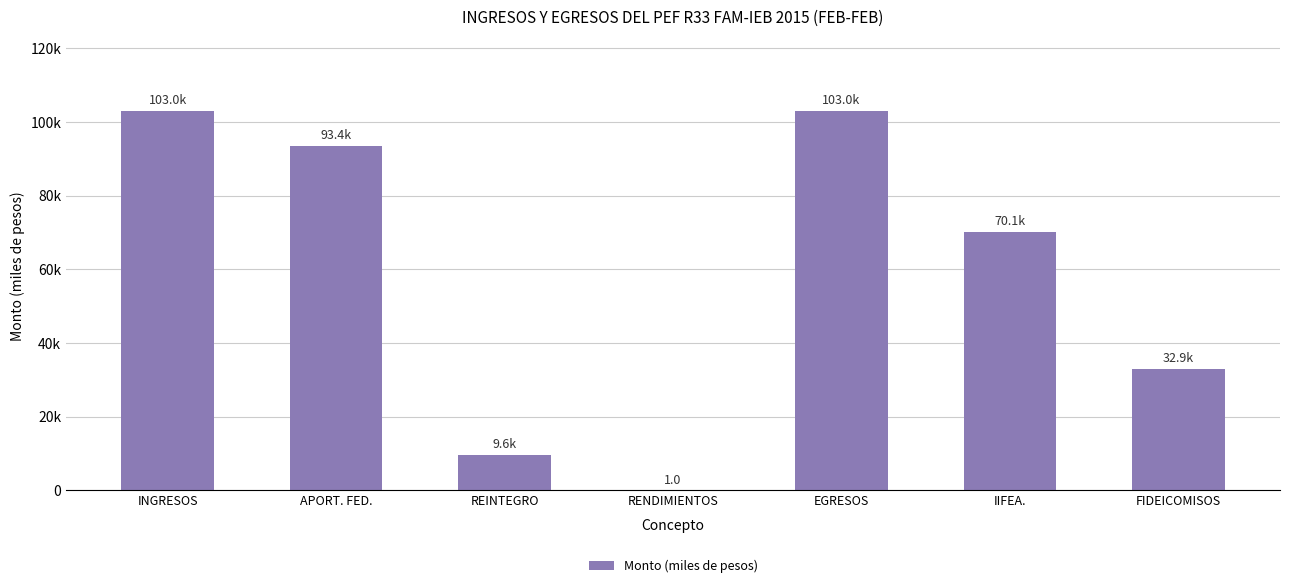

The value at EGRESOS is 103046.8. True or false?

True